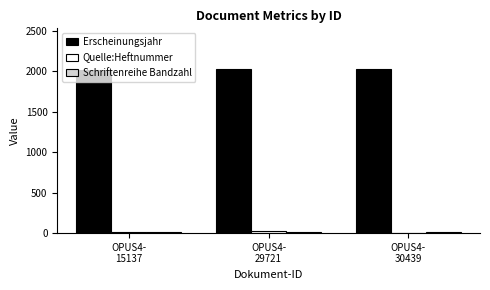

Which series has the largest total across all categories?

Erscheinungsjahr